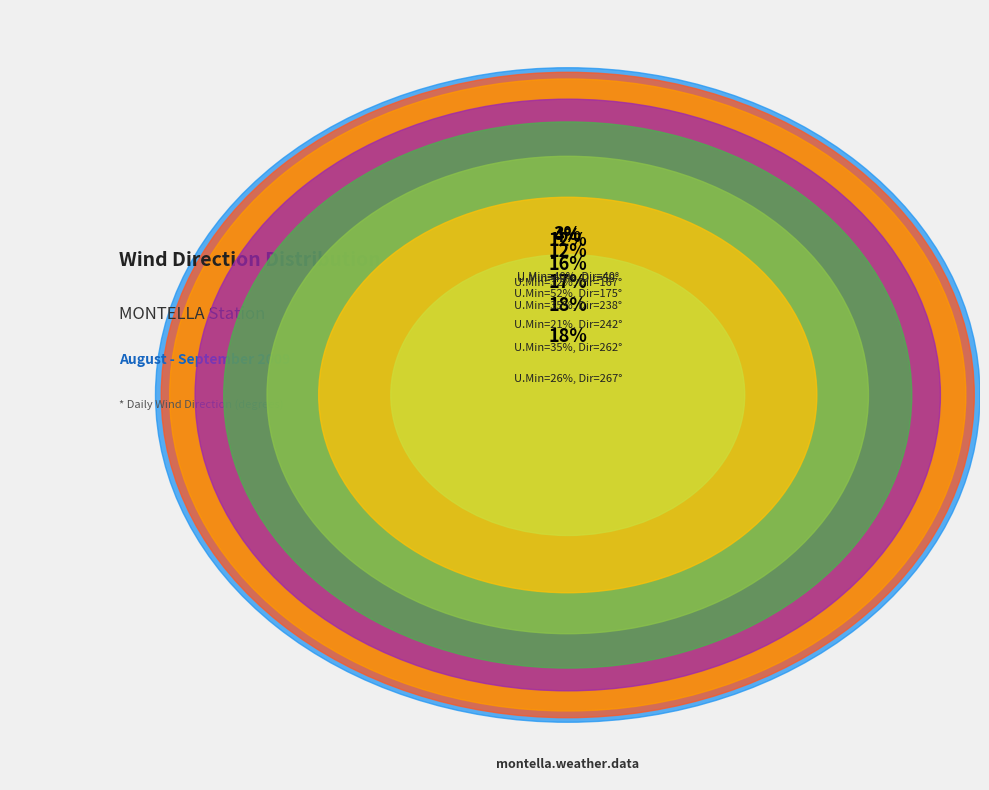

To the nearest percent, what is the difference between the 35 and 52 slice percentages?

4%